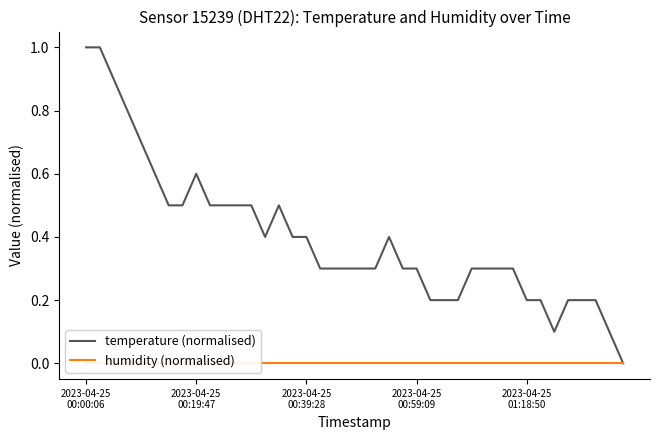

What is the maximum value for temperature (normalised)?

1.0